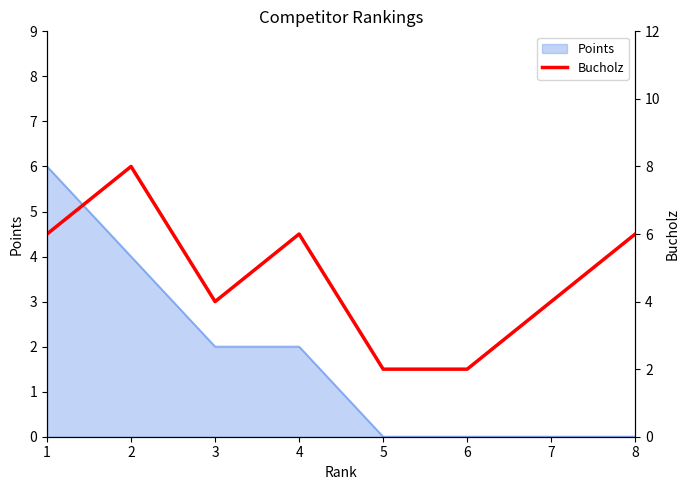

How many data points are less than 6?

4